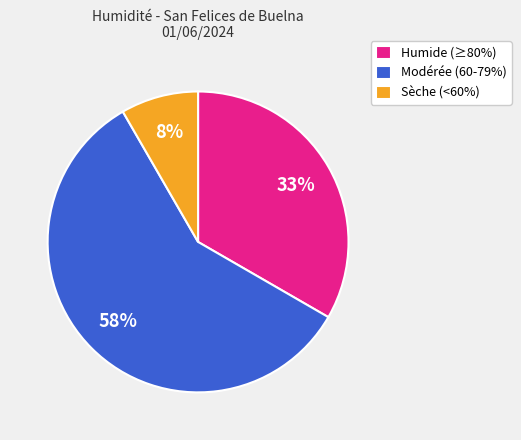

Is there a majority slice in this chart?

Yes